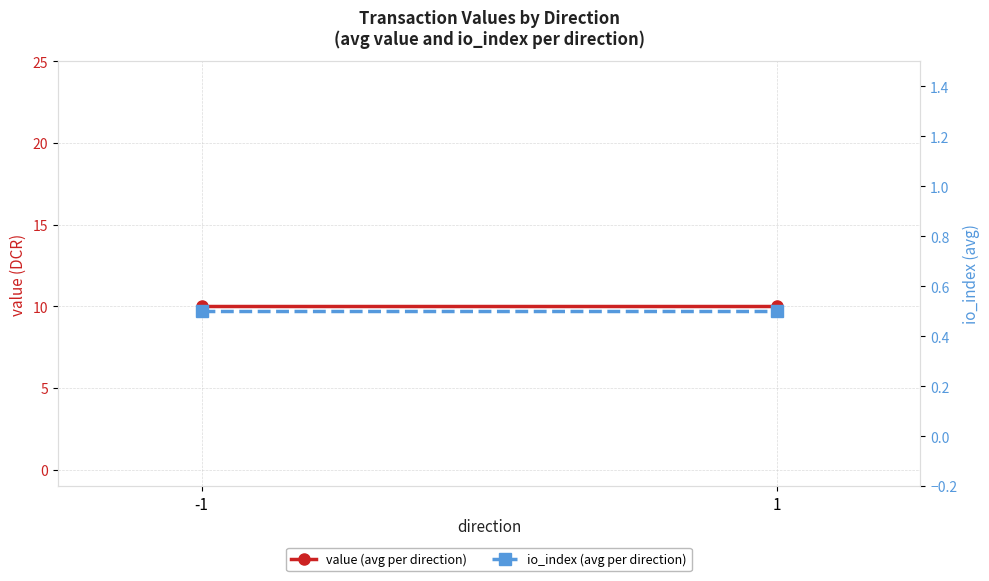

Reading left to right, what are all the values shown in this chart?

value (avg per direction): 10.0	10.0
io_index (avg per direction): 0.5	0.5